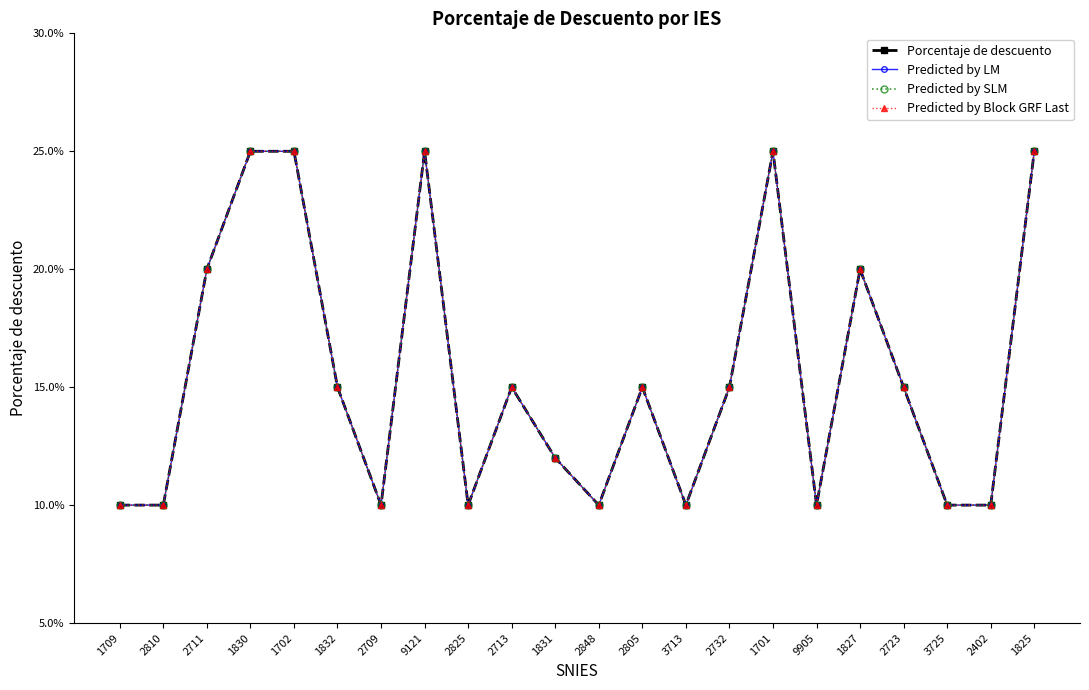

Is this an area chart (filled region under the line)?

No